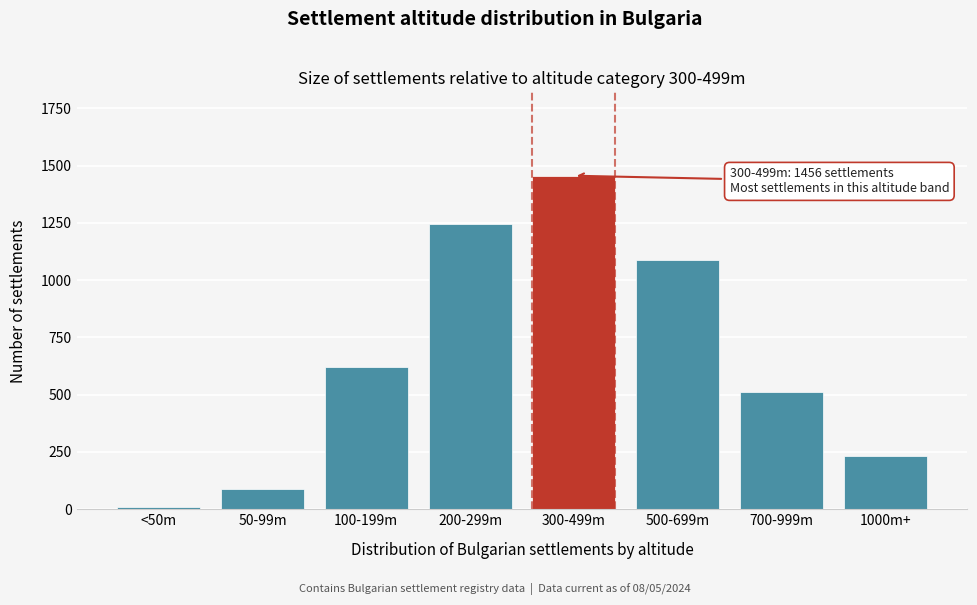

Reading left to right, transcribe all the data shown in this chart.

<50m=12	50-99m=89	100-199m=623	200-299m=1247	300-499m=1456	500-699m=1089	700-999m=512	1000m+=231